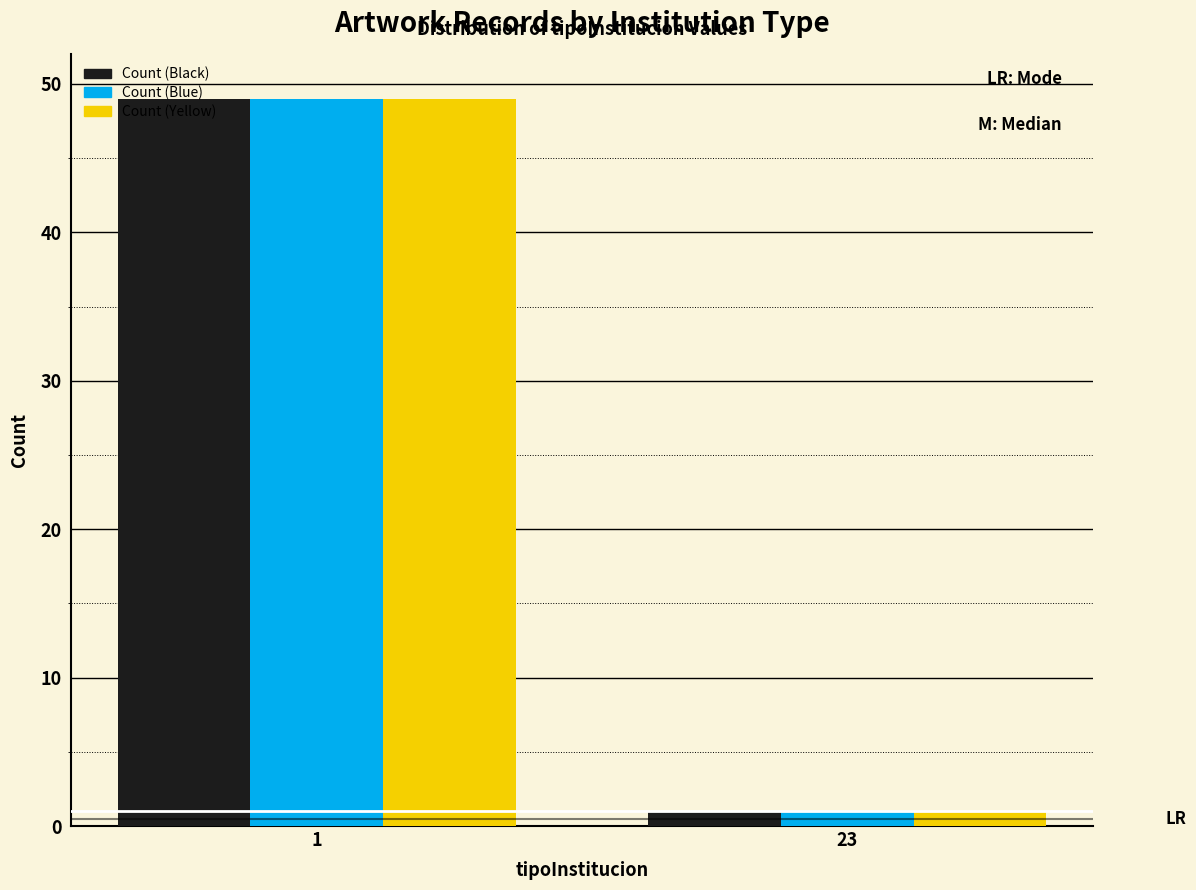

Reading right to left, transcribe all the data shown in this chart.

Count (Black): 1	49
Count (Blue): 1	49
Count (Yellow): 1	49